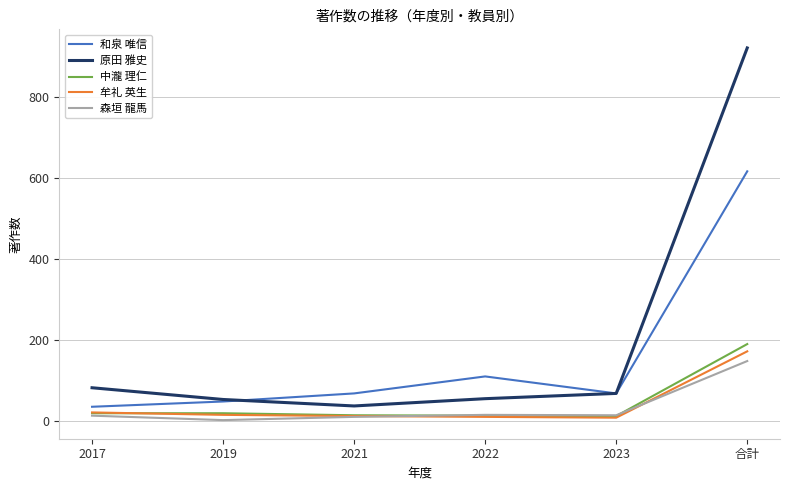

How many categories are shown in the chart?

6